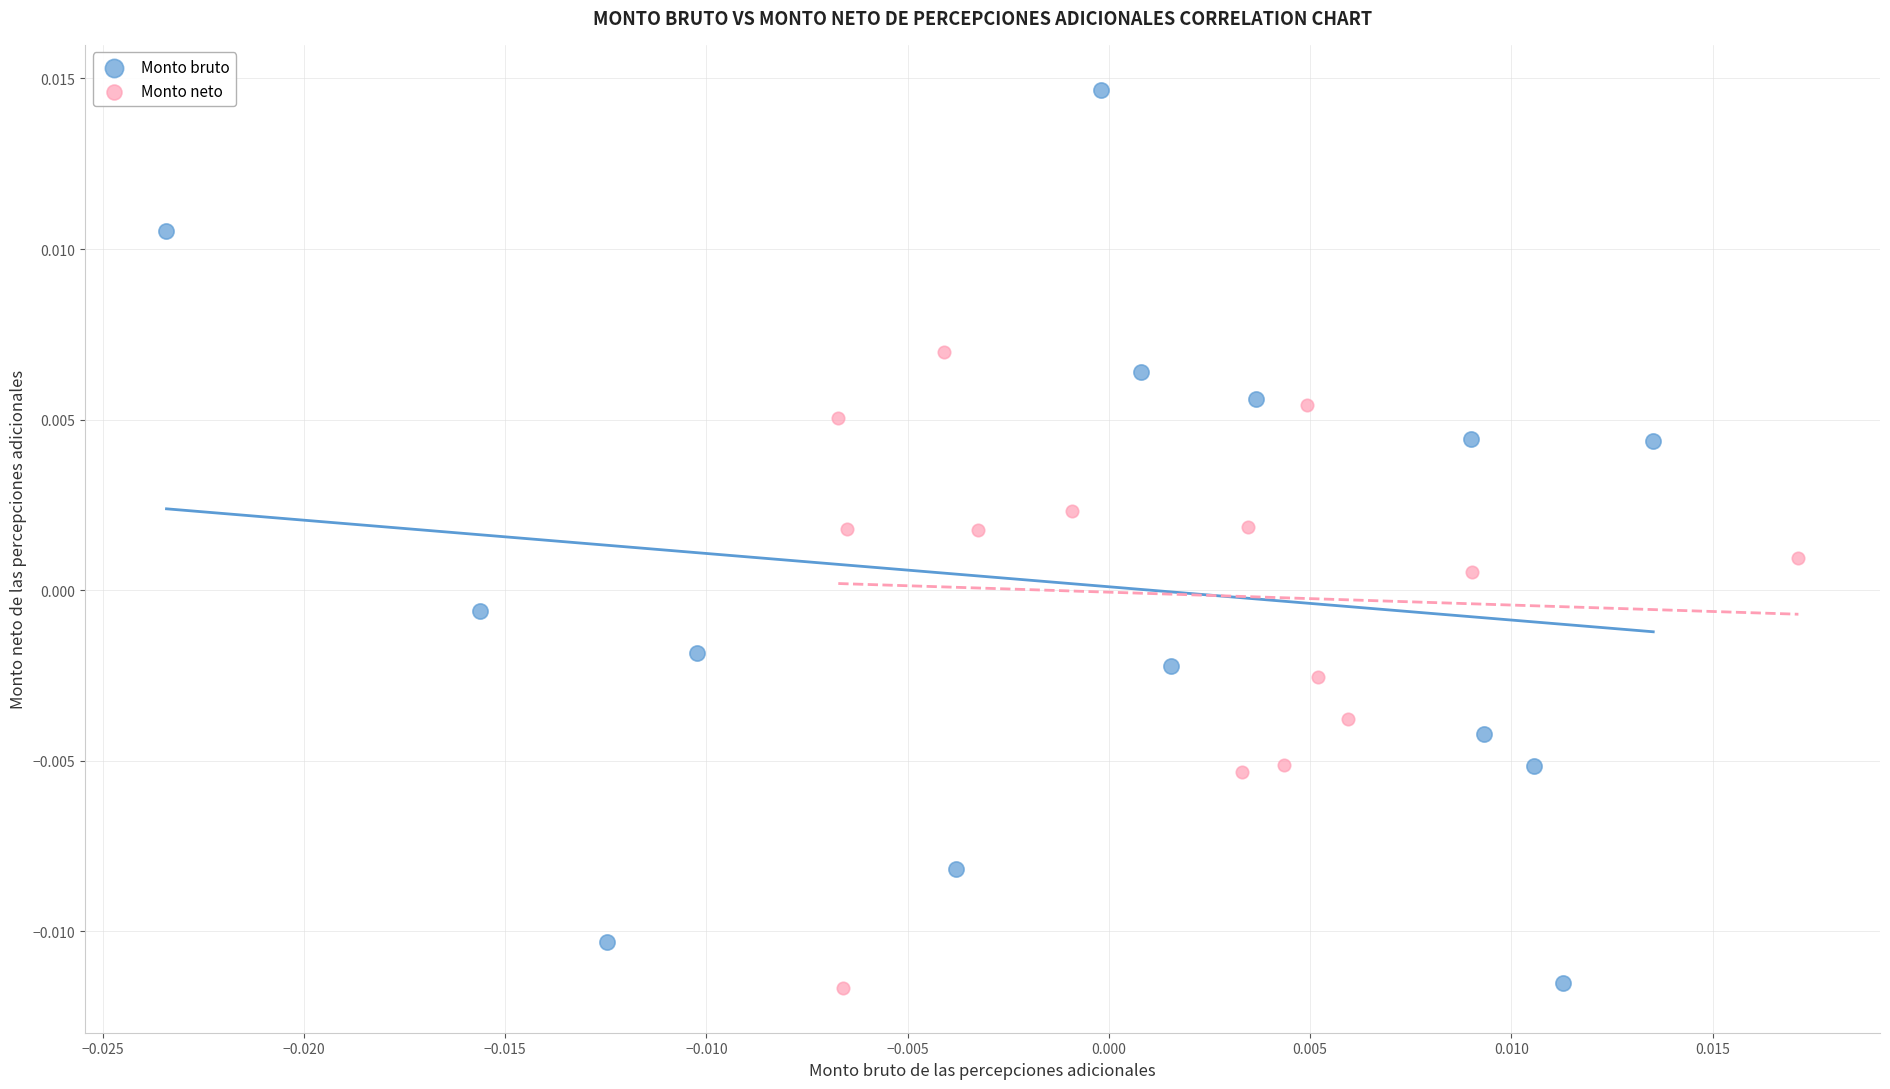

Which series reaches the maximum Y coordinate?

Monto bruto